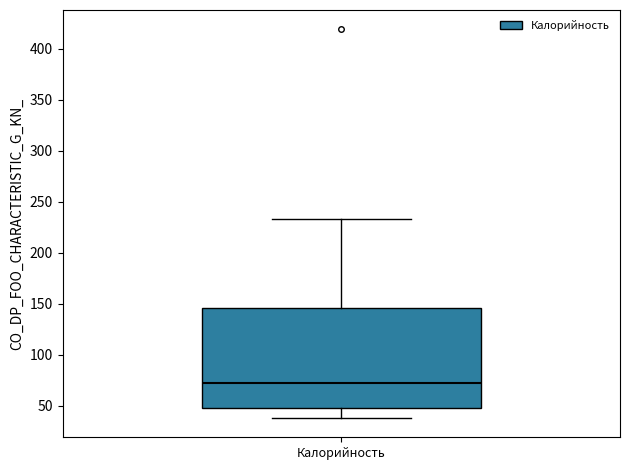

Transcribe this box plot: give where the median line is, the range the box spans, and where the two whiskers end, as read against the y-axis. The values are not printed on the chart, so give them approximately, as read against the axis.

median 70, box 50 to 145, whiskers 40 to 235